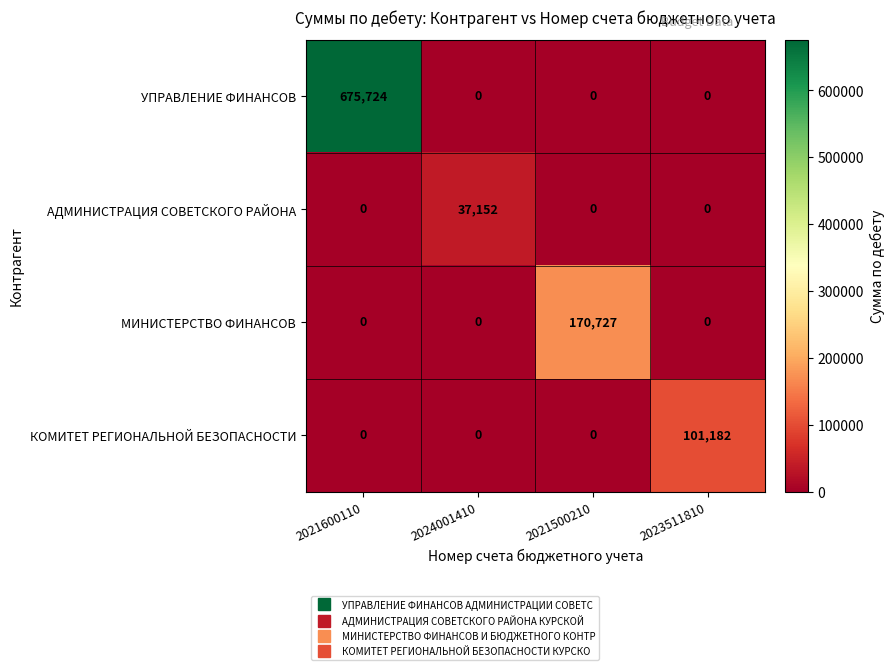

How many data points does each series have?

4